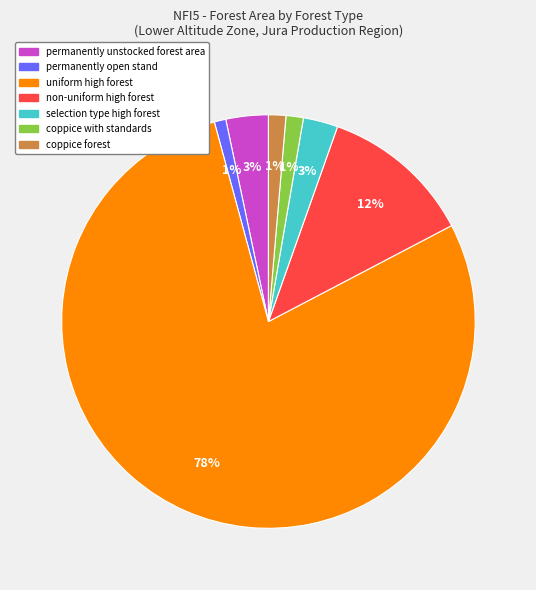

Between selection type high forest and coppice forest, which is larger?

selection type high forest